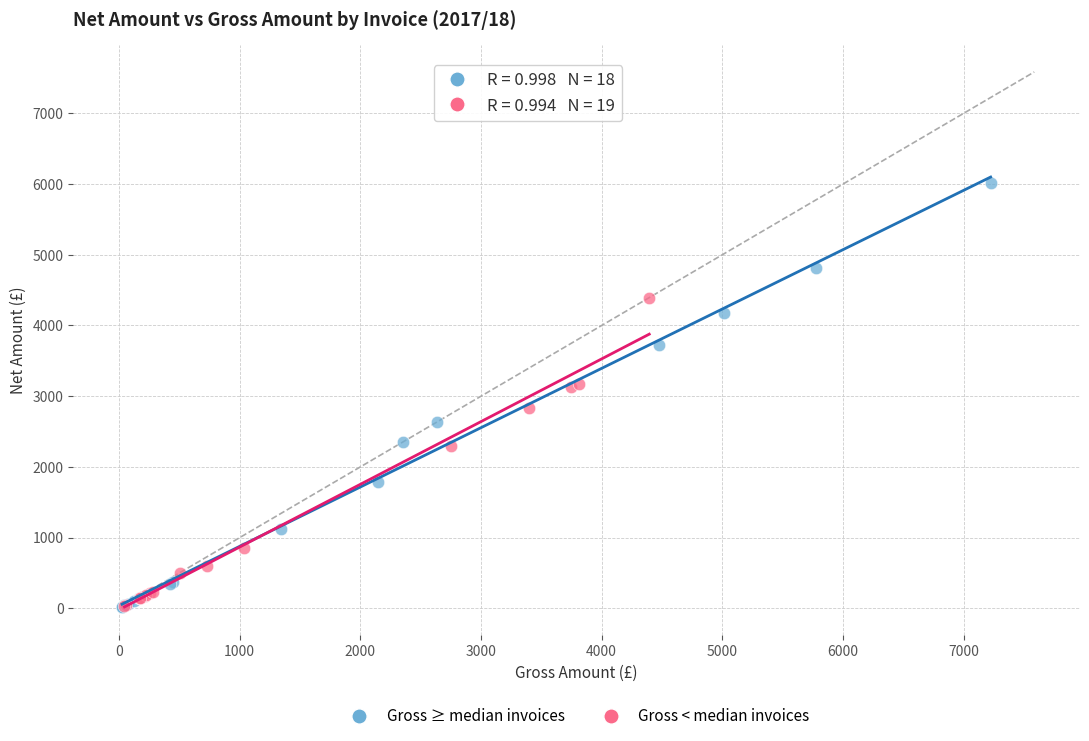

Which series has the largest Y range (max minus min)?

Gross ≥ median invoices